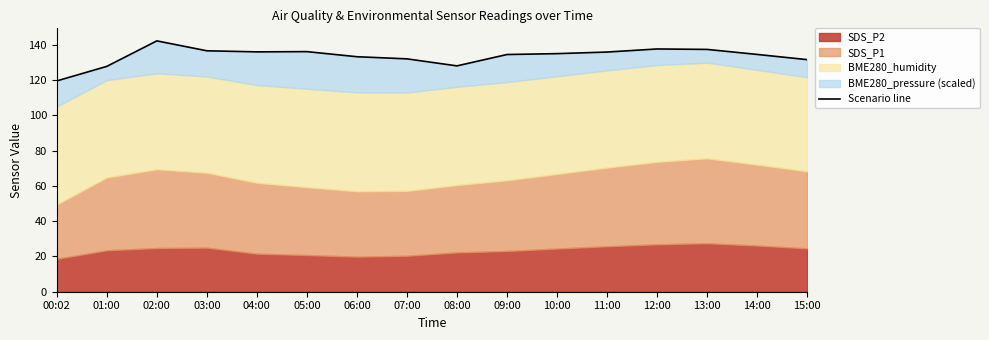

Reading right to left, transcribe all the data shown in this chart.

15:00=131.7	14:00=134.6	13:00=137.5	12:00=137.8	11:00=136.0	10:00=135.1	09:00=134.6	08:00=128.2	07:00=132.1	06:00=133.3	05:00=136.2	04:00=136.1	03:00=136.7	02:00=142.3	01:00=127.9	00:02=119.6